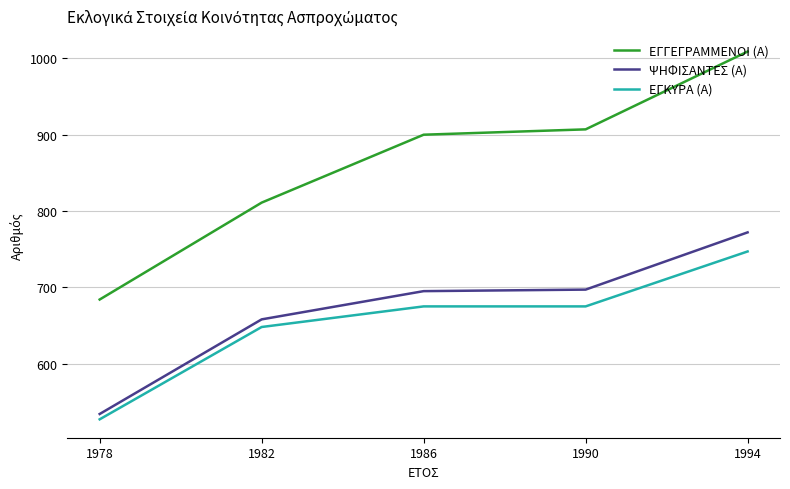

What is the total value across all series at 1986?

2270